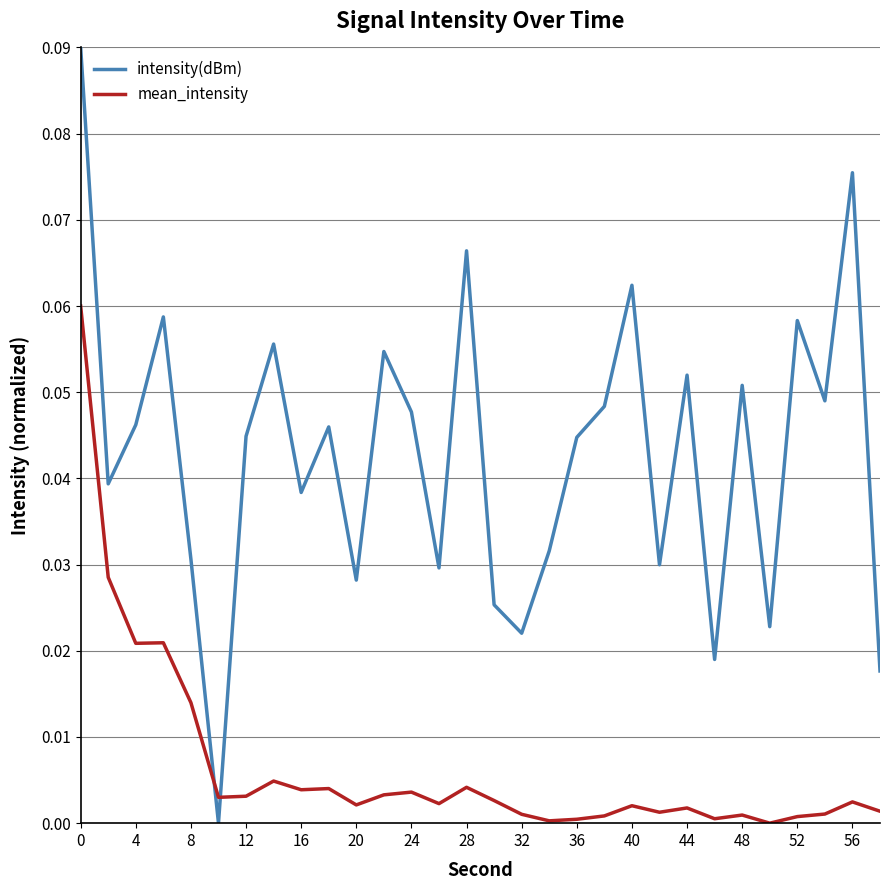

List the series in order of their overall mean, highest first.

intensity(dBm), mean_intensity